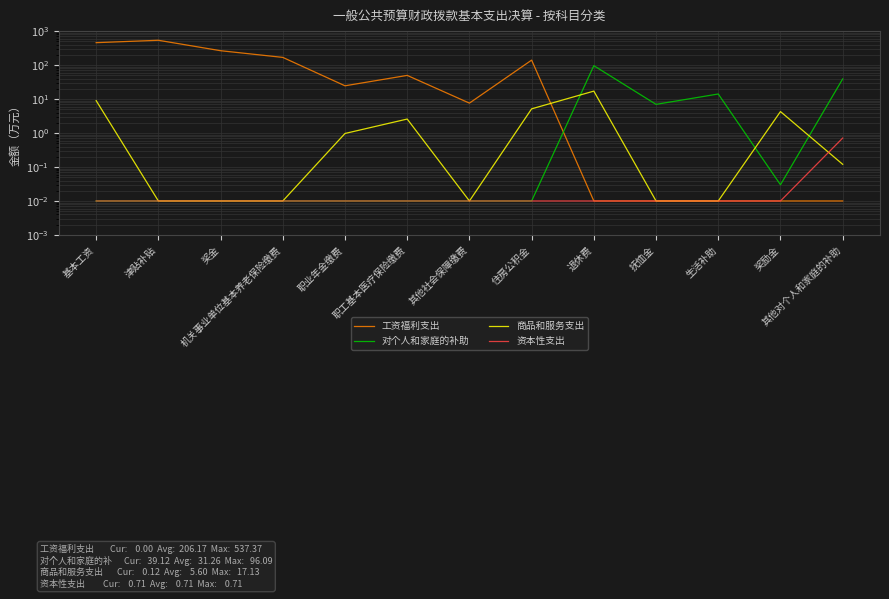

How many lines are shown in the chart?

4